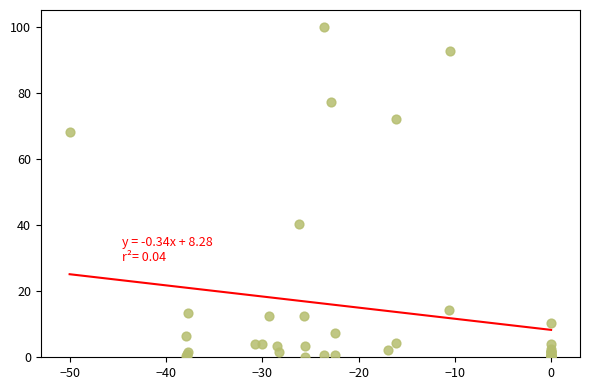

What Y value in the scatter plot is closest to 50?

40.2